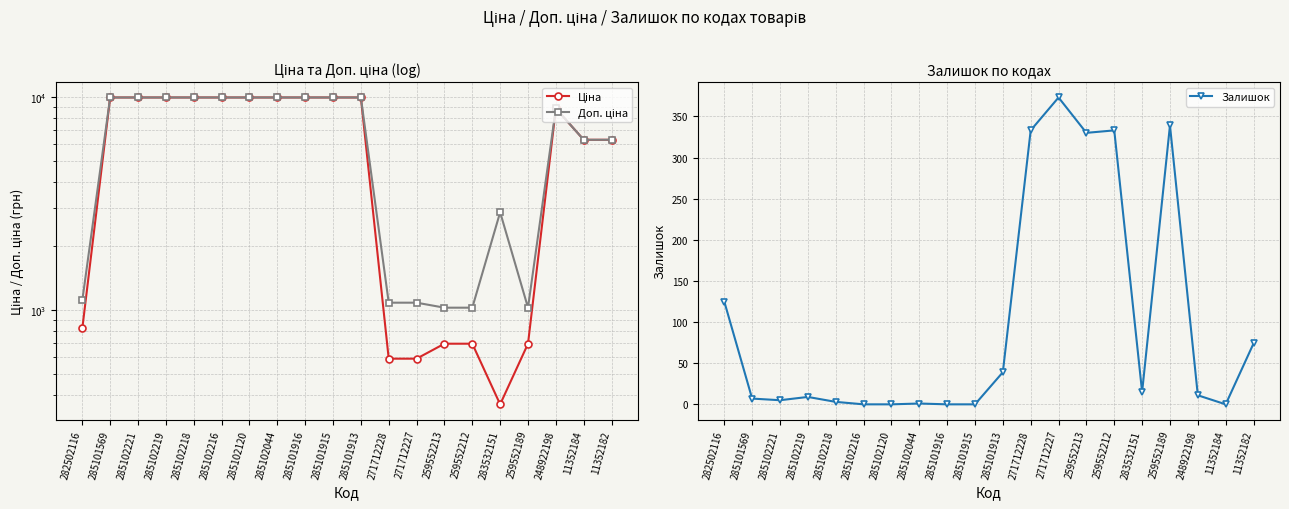

What is the total value across all series at 285102221?

19955.0